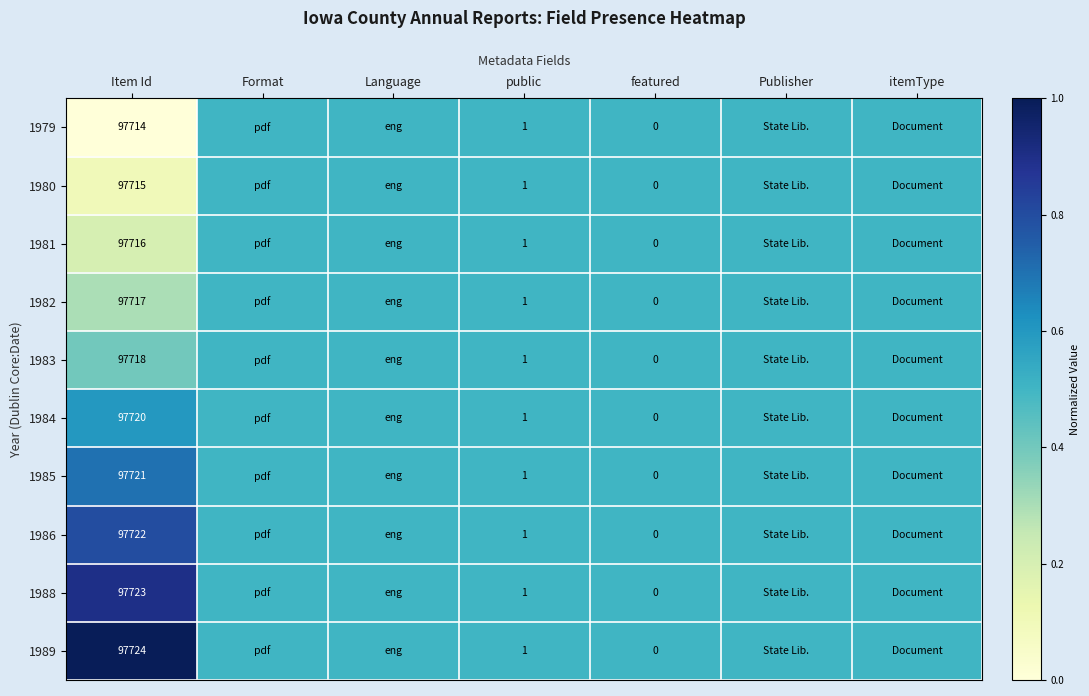

What is the total value across all series at Item Id?

977190.0